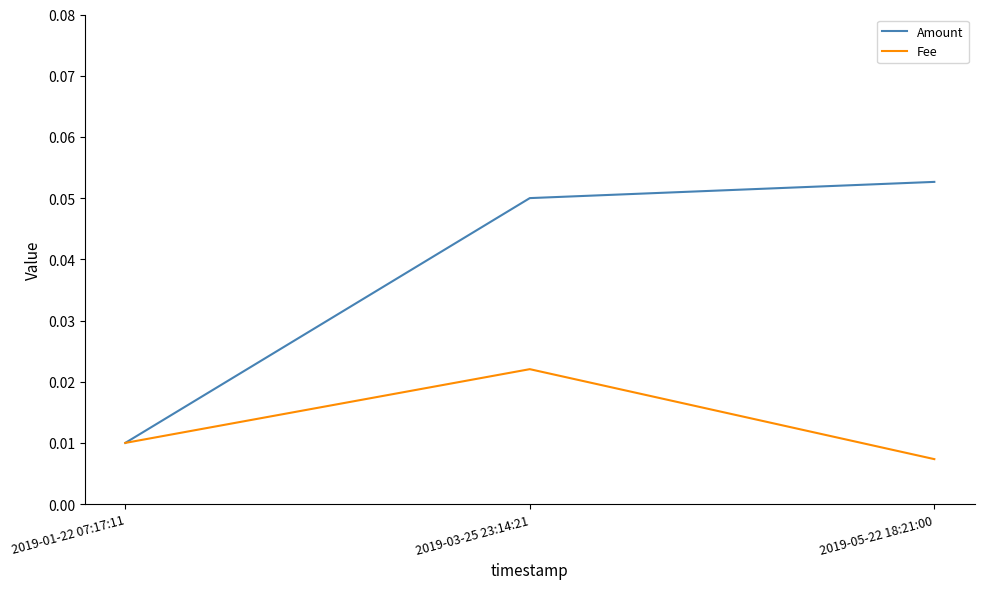

At 2019-03-25 23:14:21, list the series in order from largest to smallest.

Amount, Fee